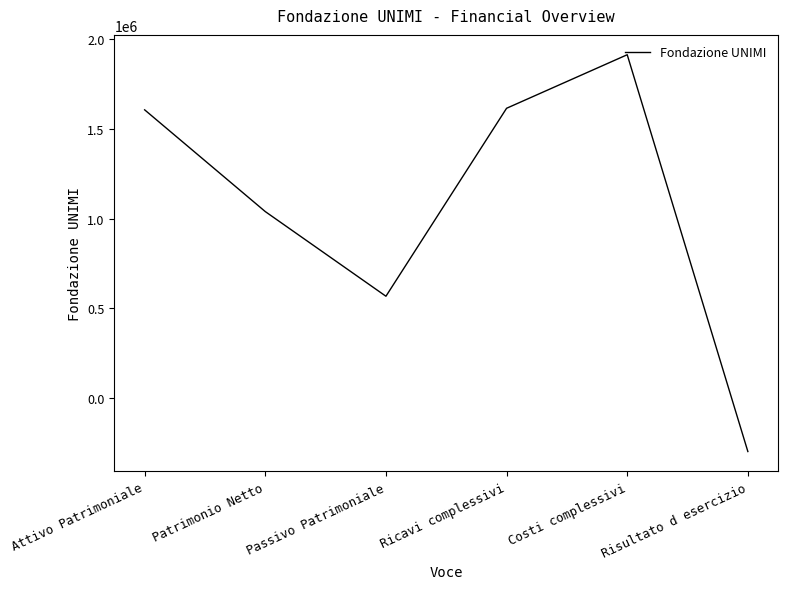

At which label is the value closest to 807044?

Patrimonio Netto